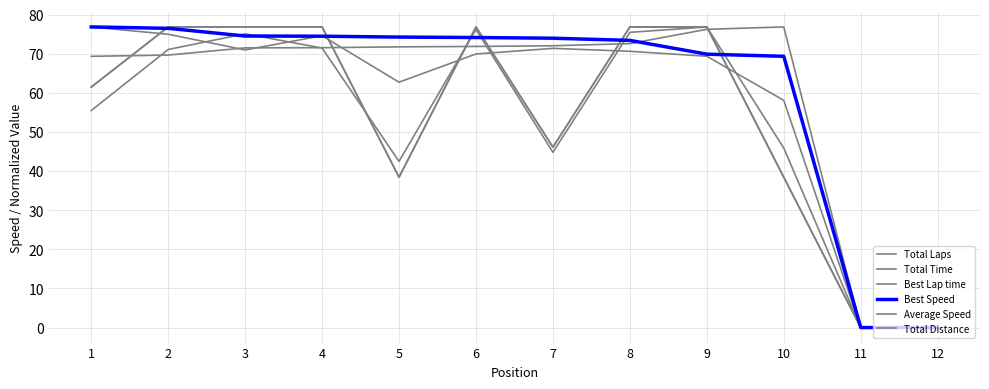

Does the chart have visible grid lines?

Yes